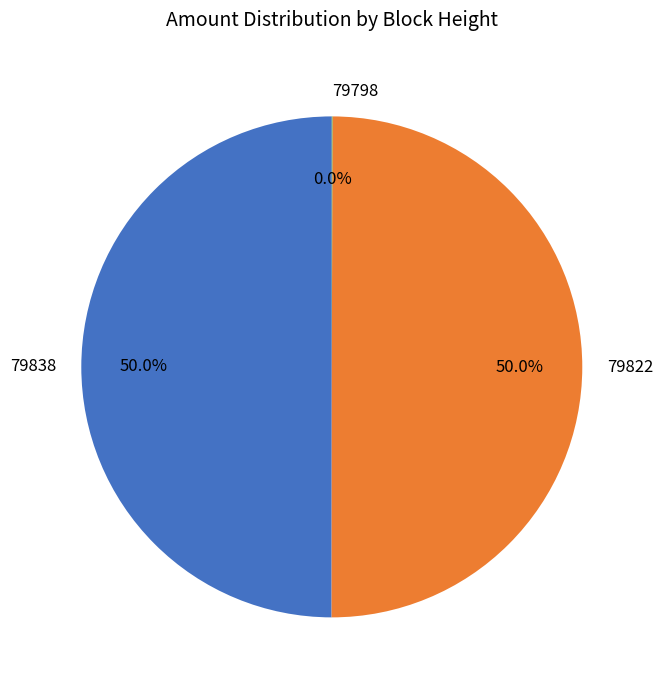

What portion of the pie excludes 79838?

50.0%